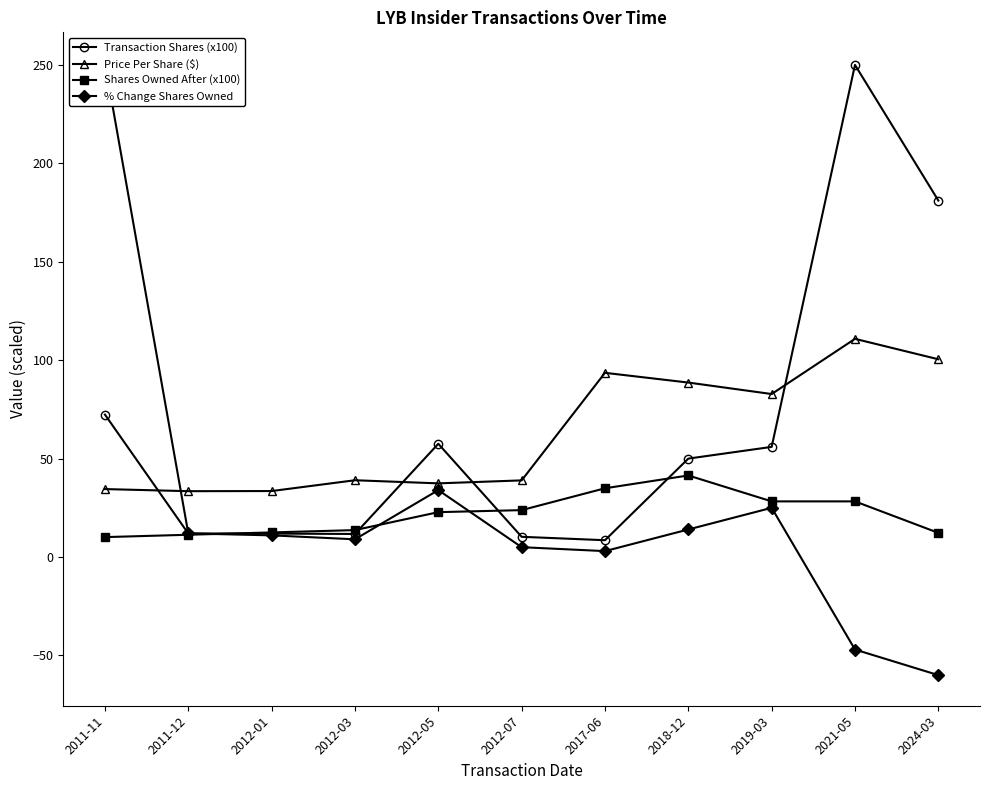

The value of Price Per Share ($) at 2021-05 is 144.4. True or false?

False